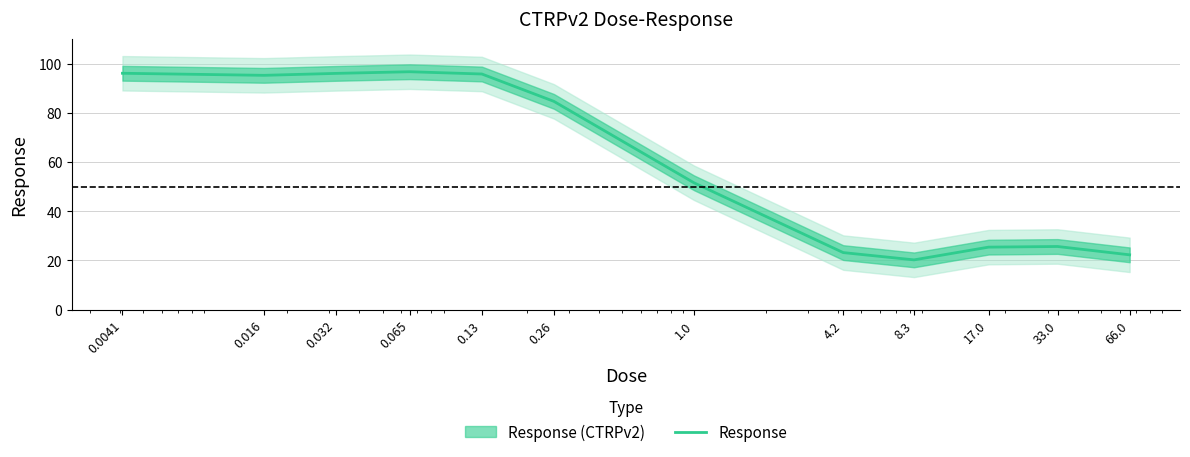

What is the maximum value shown in the chart?

96.7